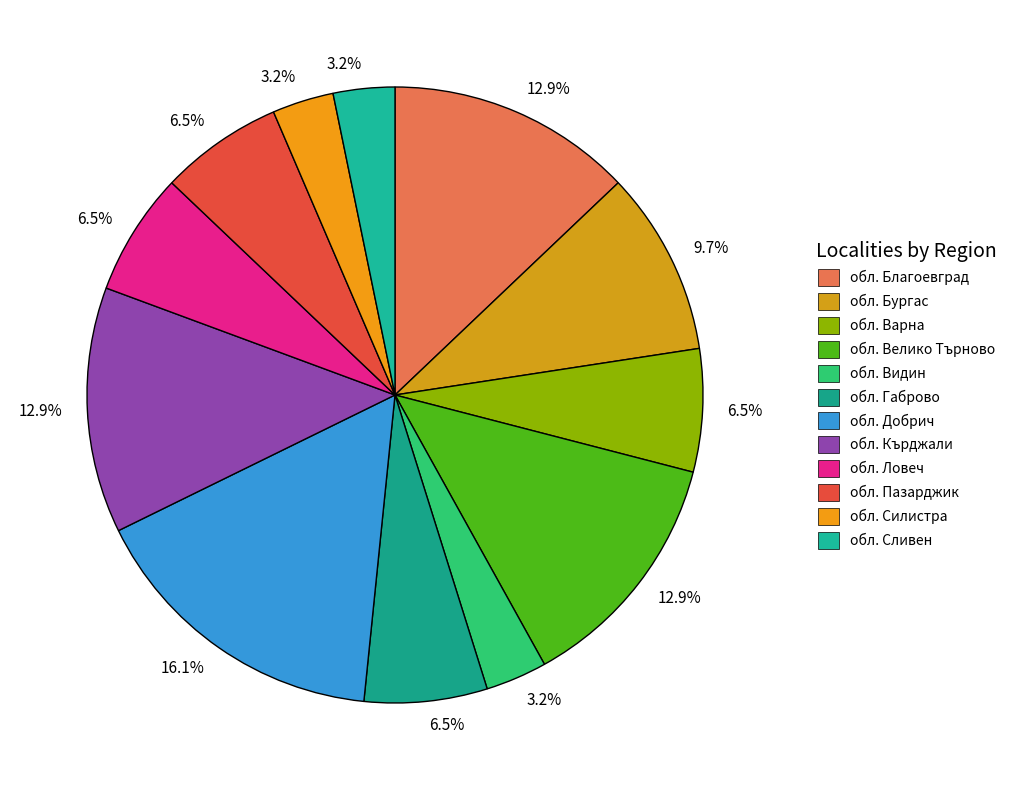

To the nearest percent, what is the average slice percentage?

8%